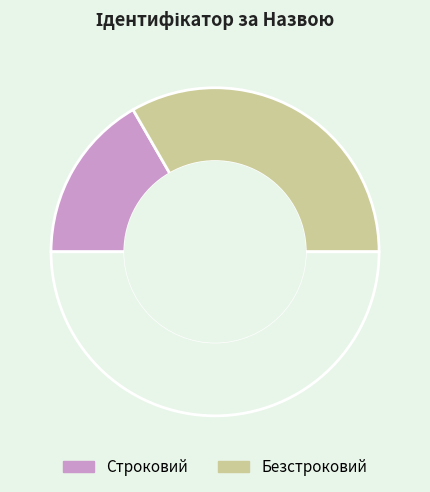

Count the number of slices in the pie.

3